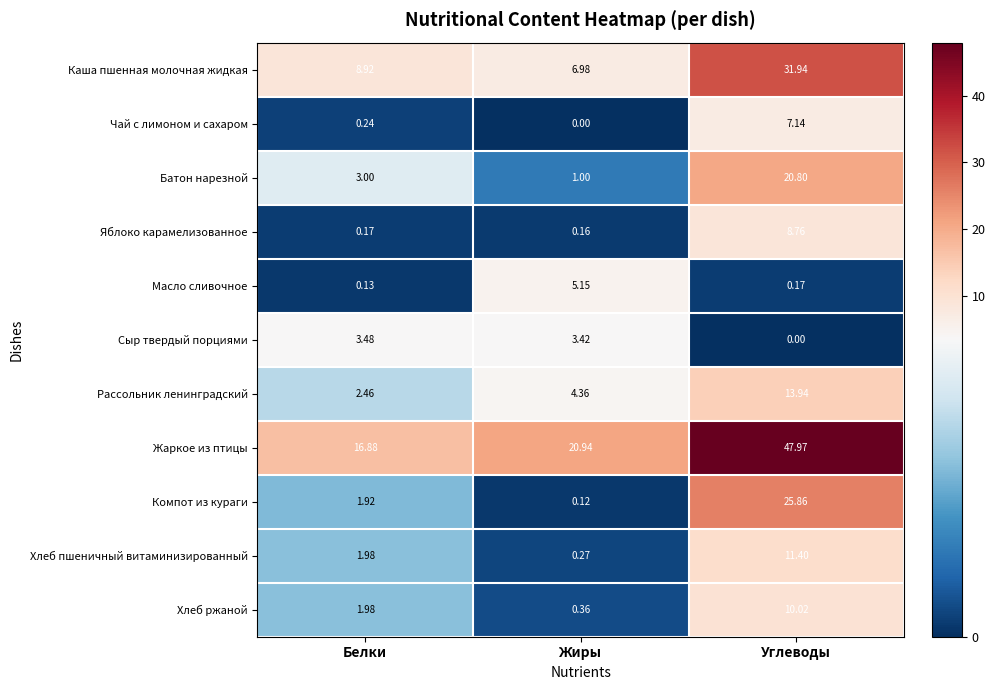

Rank the series by their maximum value, from highest to lowest.

Жаркое из птицы, Каша пшенная молочная жидкая, Компот из кураги, Батон нарезной, Рассольник ленинградский, Хлеб пшеничный витаминизированный, Хлеб ржаной, Яблоко карамелизованное, Чай с лимоном и сахаром, Масло сливочное, Сыр твердый порциями